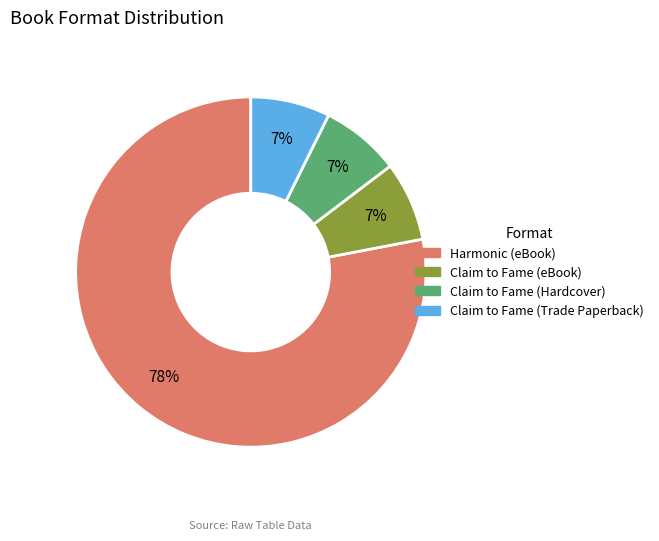

Which has a higher value, Harmonic (eBook) or Claim to Fame (Hardcover)?

Harmonic (eBook)